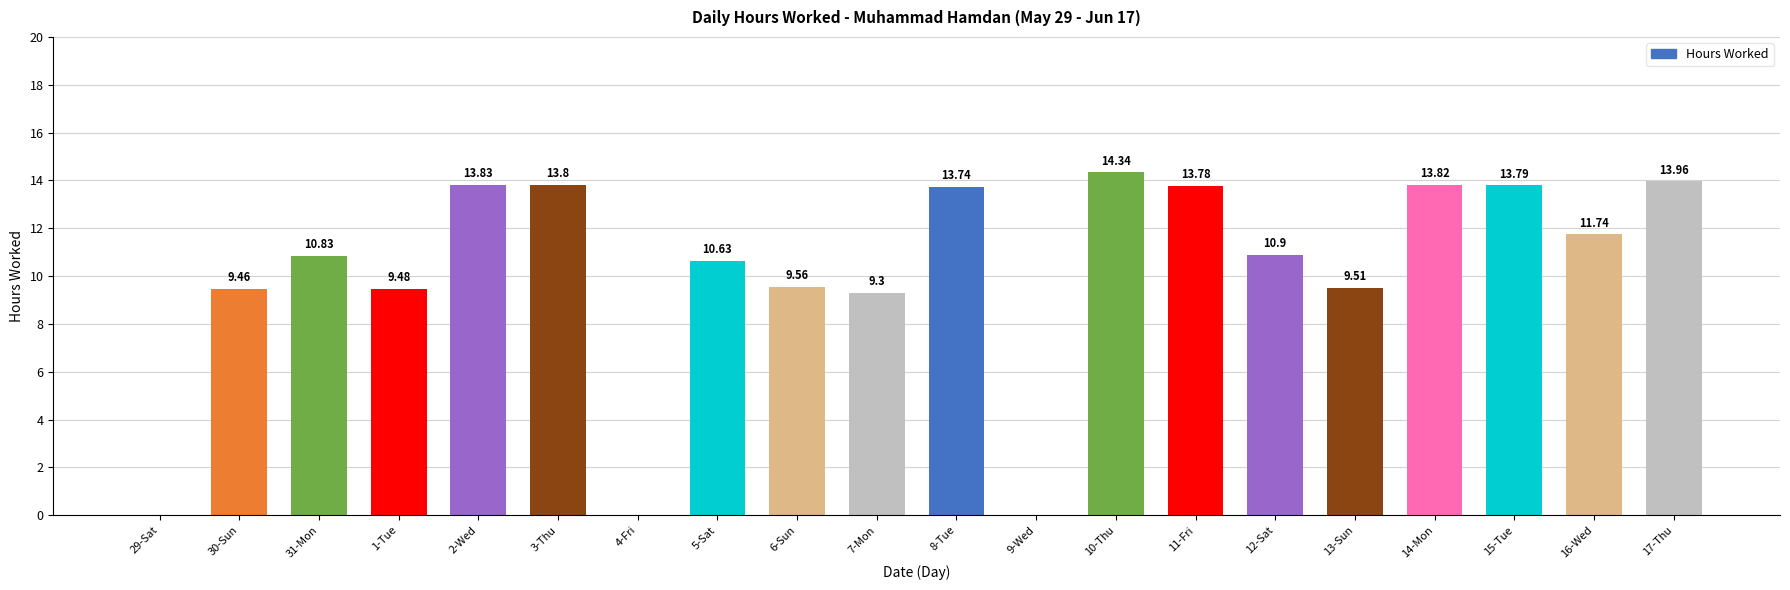

What is the sum of all values?

202.5